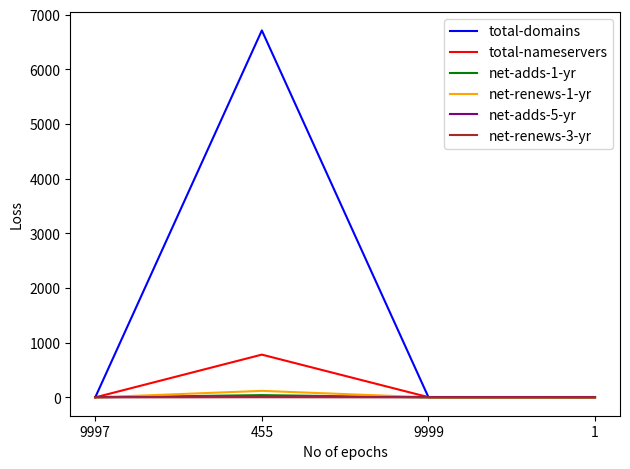

Is it true that net-adds-5-yr equals 0 at 1?

True